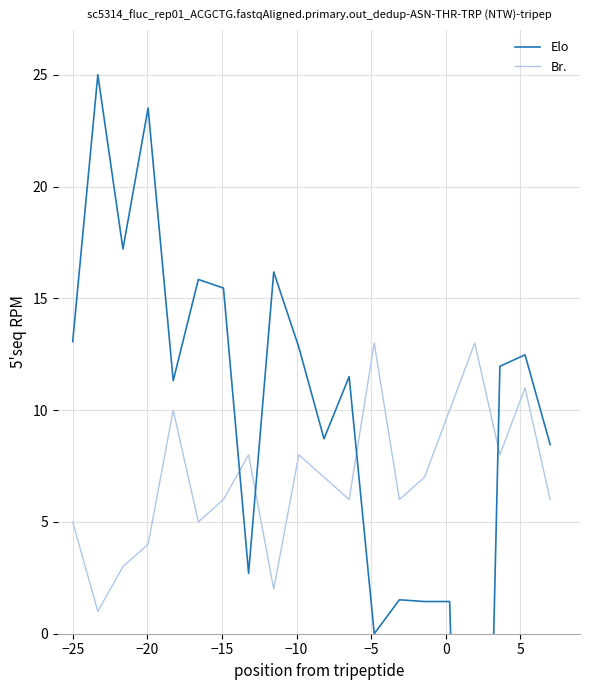

What are all the series names shown in the legend?

Elo, Br.